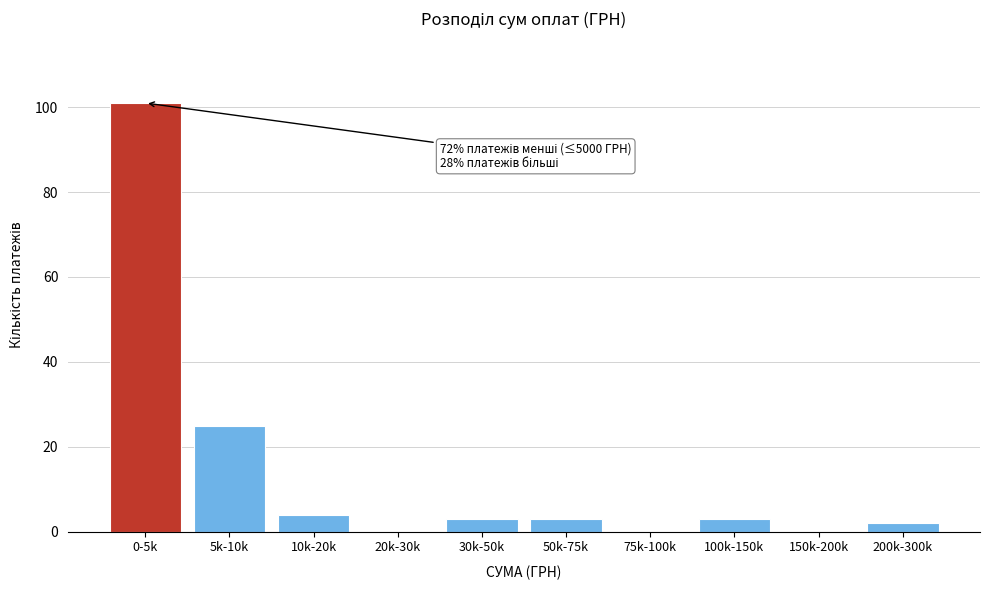

Reading left to right, transcribe all the data shown in this chart.

0-5k=101	5k-10k=25	10k-20k=4	20k-30k=0	30k-50k=3	50k-75k=3	75k-100k=0	100k-150k=3	150k-200k=0	200k-300k=2